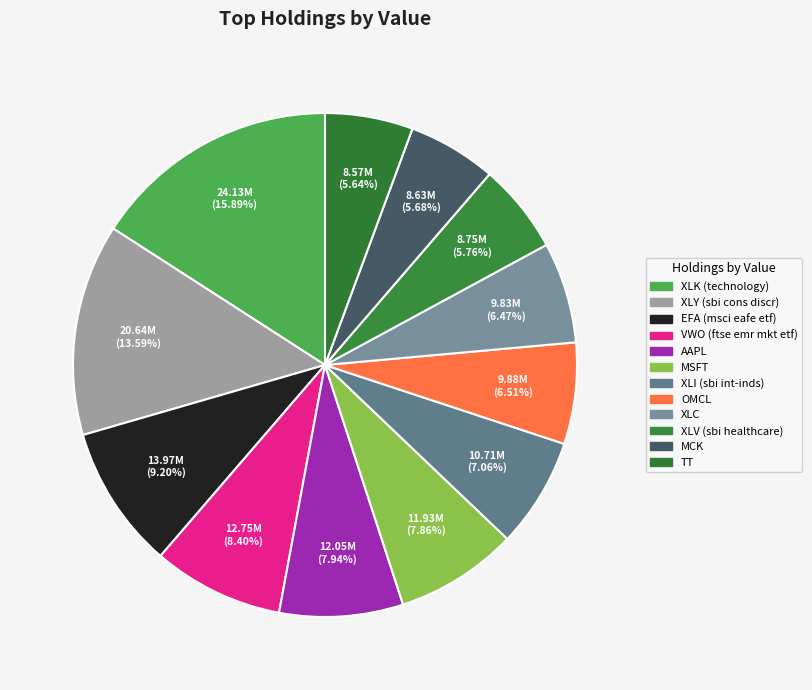

Do OMCL and EFA (msci eafe etf) together represent more than half of the pie?

No